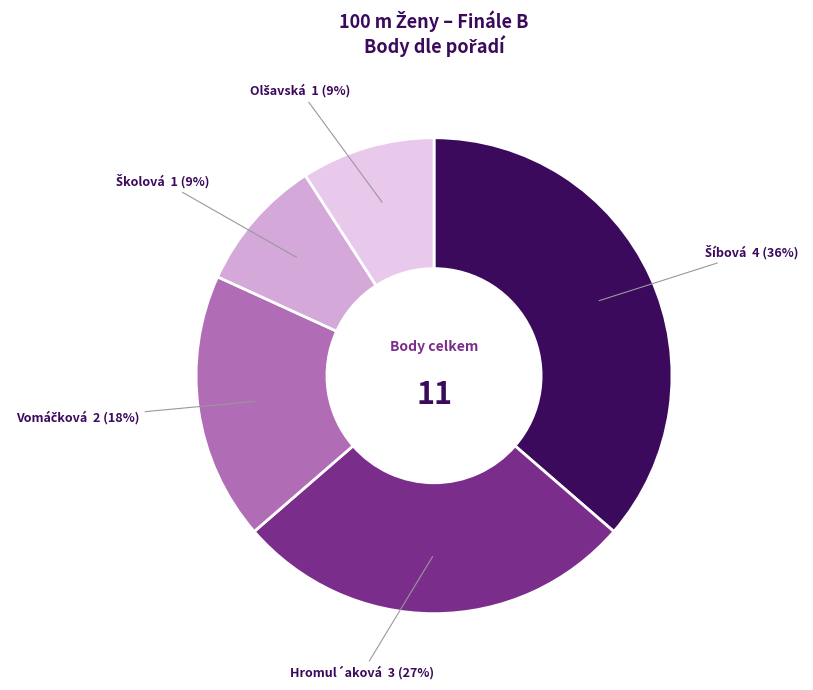

To the nearest percent, what is the average slice percentage?

20%